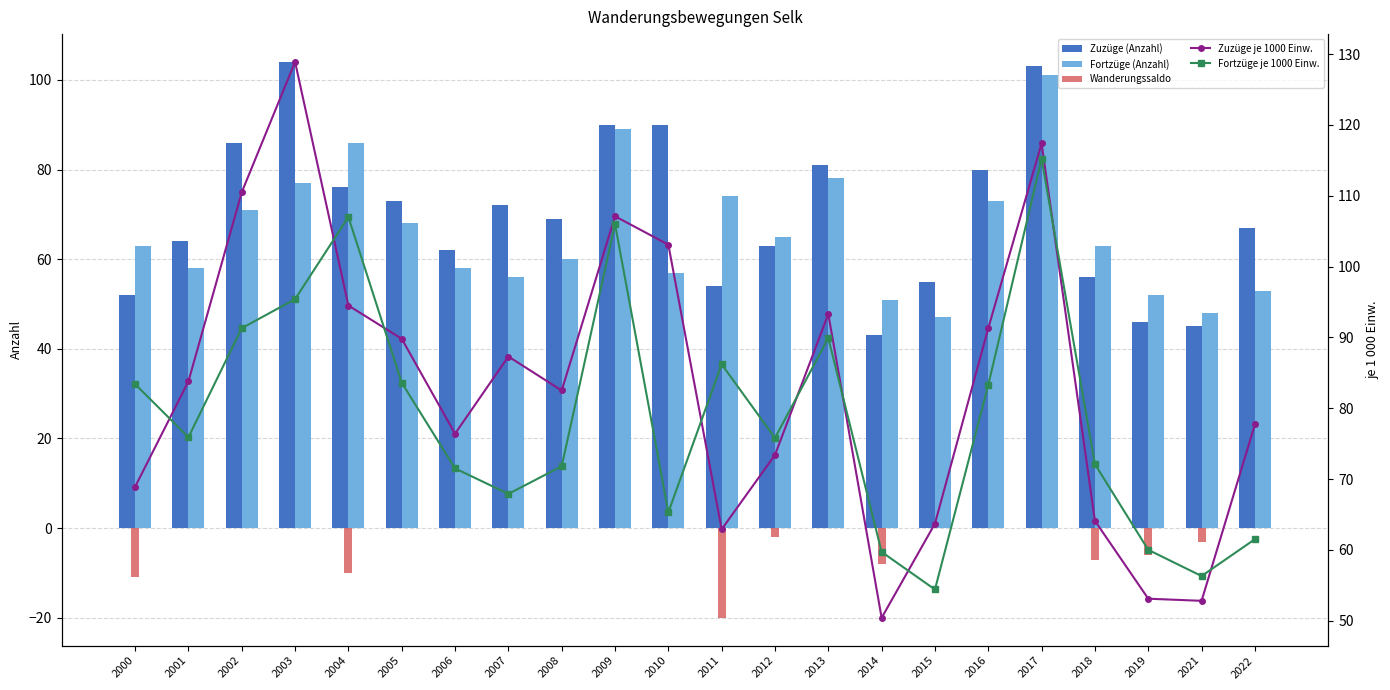

Is the value of Fortzüge (Anzahl) at 2000 greater than the value of Zuzüge (Anzahl) at 2017?

No